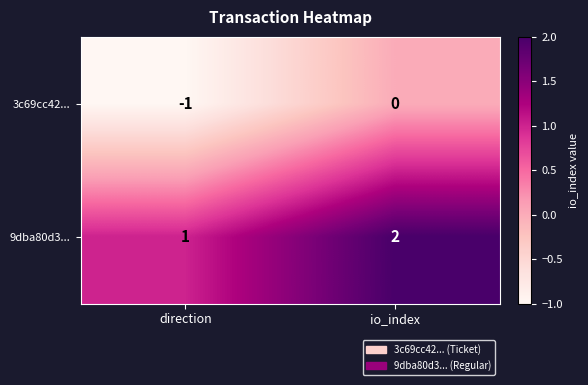

Which series has the largest total across all categories?

9dba80d3...